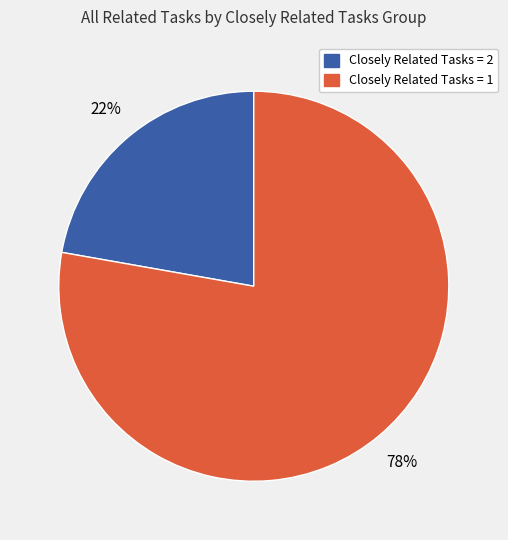

To the nearest percent, what is the difference between the largest and smallest slice percentages?

56%